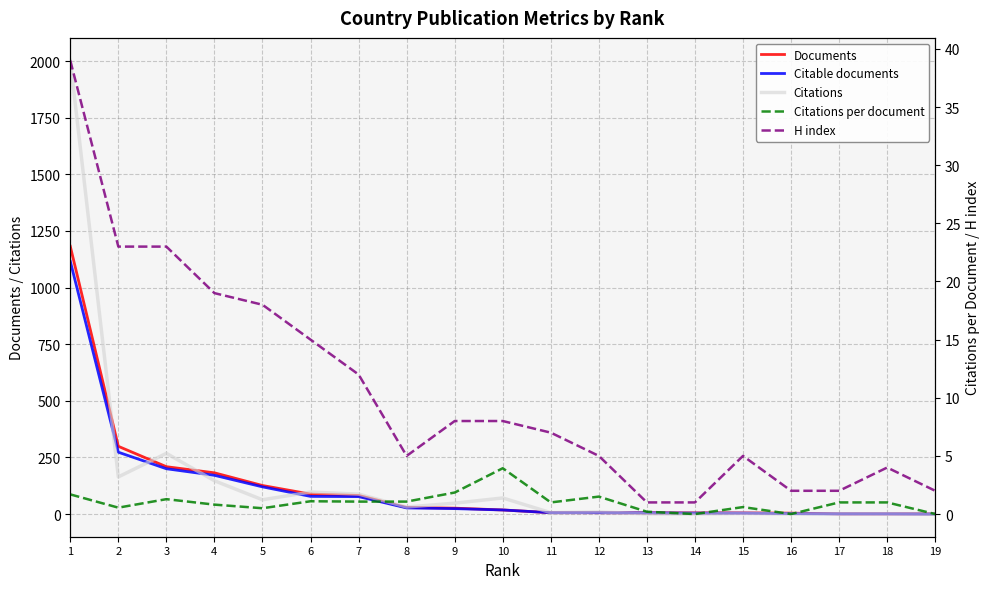

Which category has the lowest value in the Citations series?

14